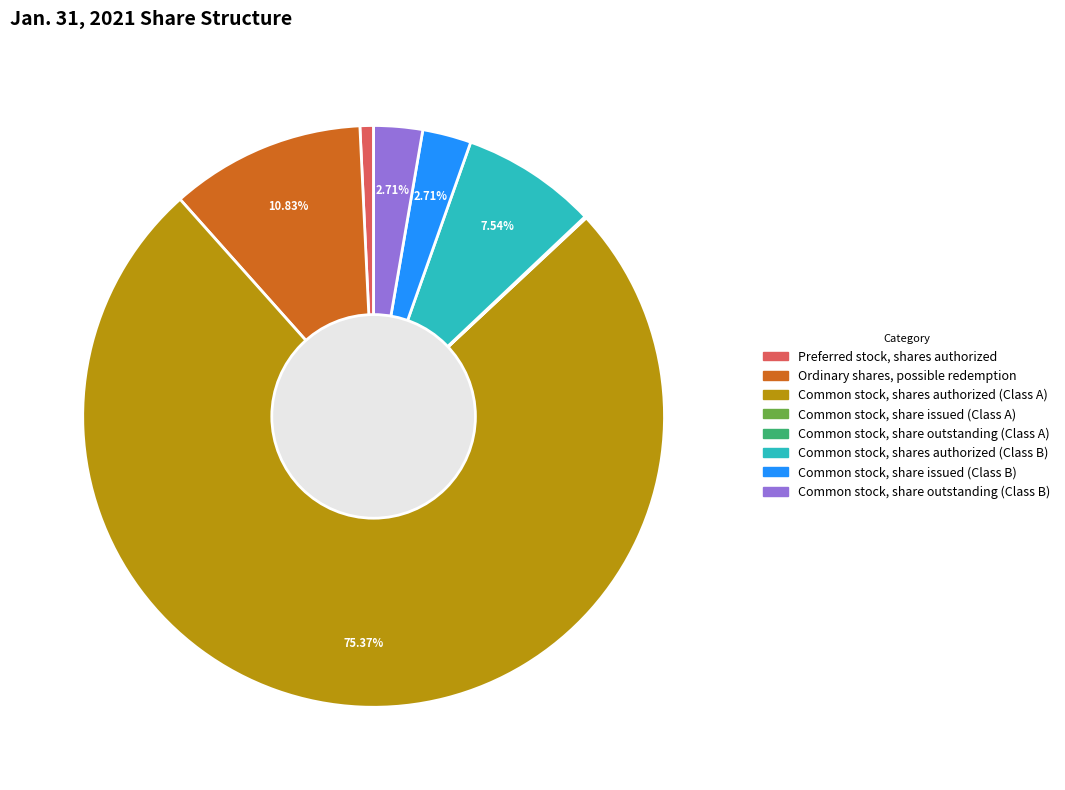

Which slice is the largest?

Common stock, shares authorized (Class A)